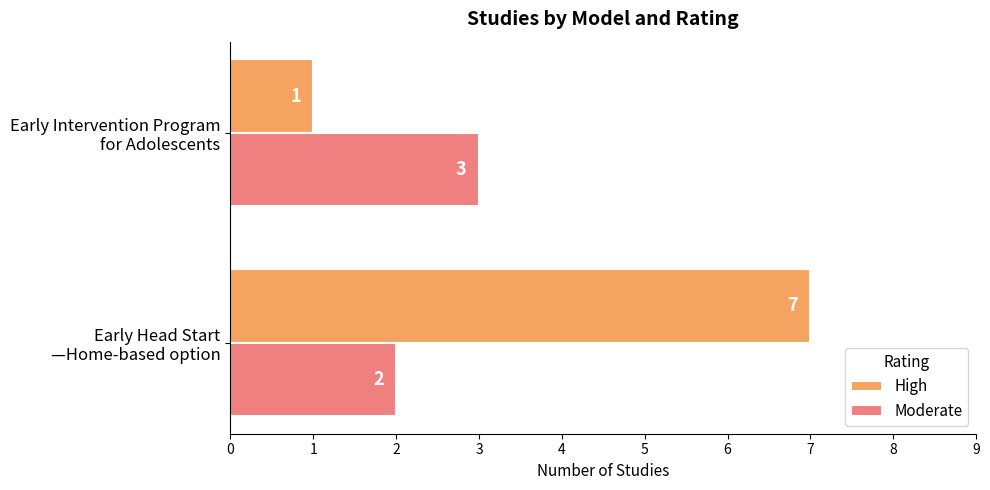

What is the maximum value for Moderate?

3